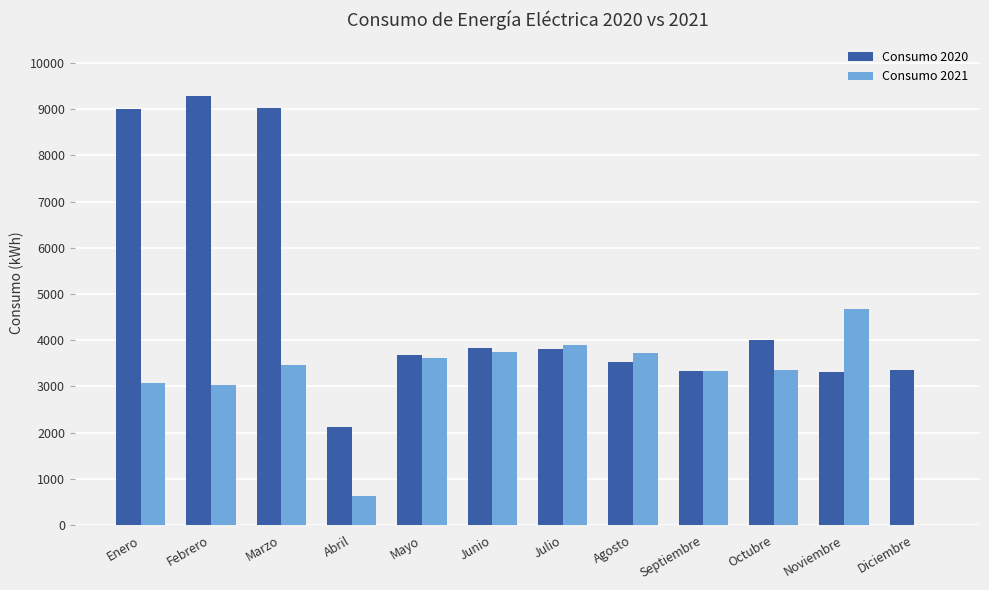

What is the total value across all series at Agosto?

7243.0